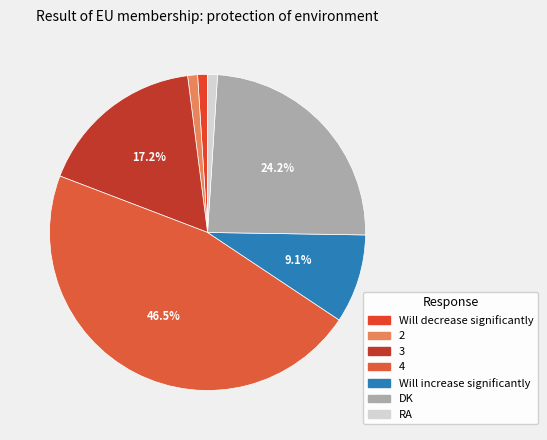

How many slices are in this pie chart?

7